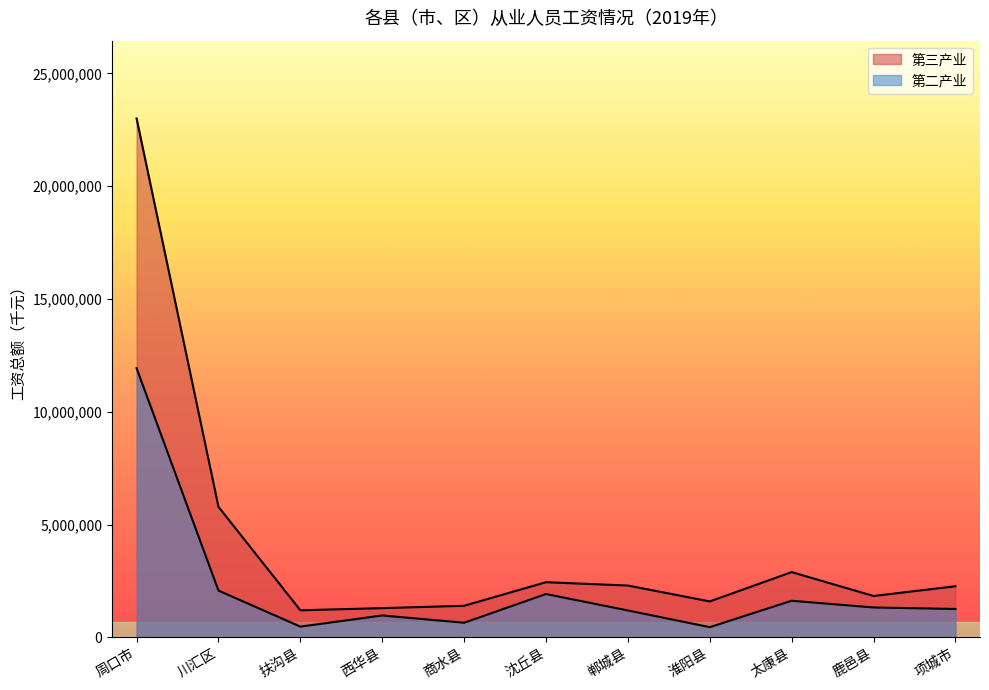

What is the difference between the 第二产业 values at 川汇区 and 鹿邑县?

748516